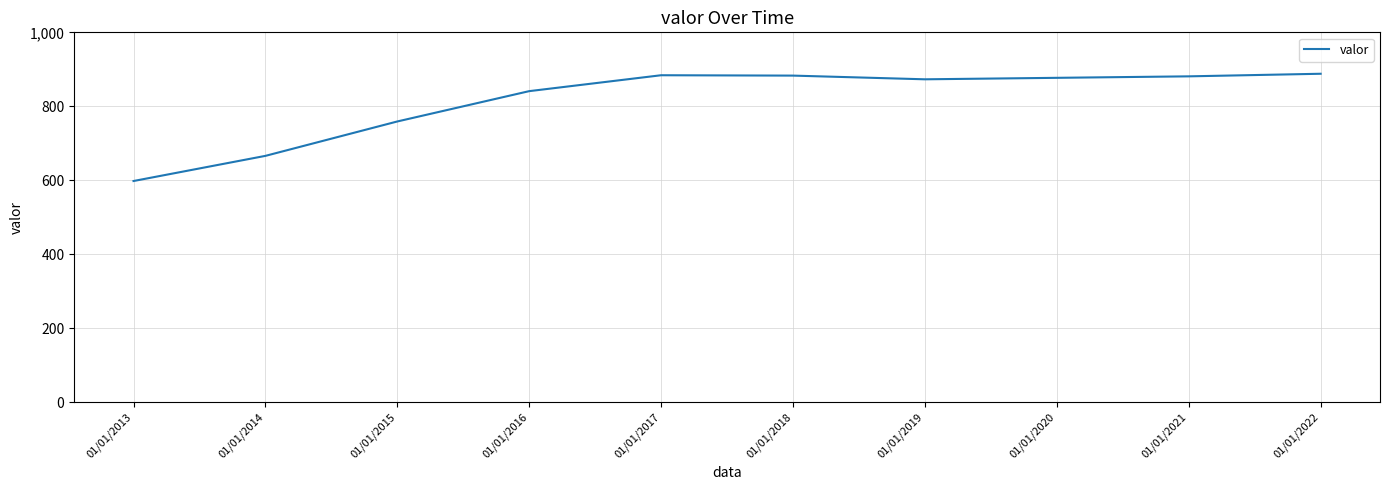

What is the ratio of the value at 01/01/2021 to the value at 01/01/2017?

1.0